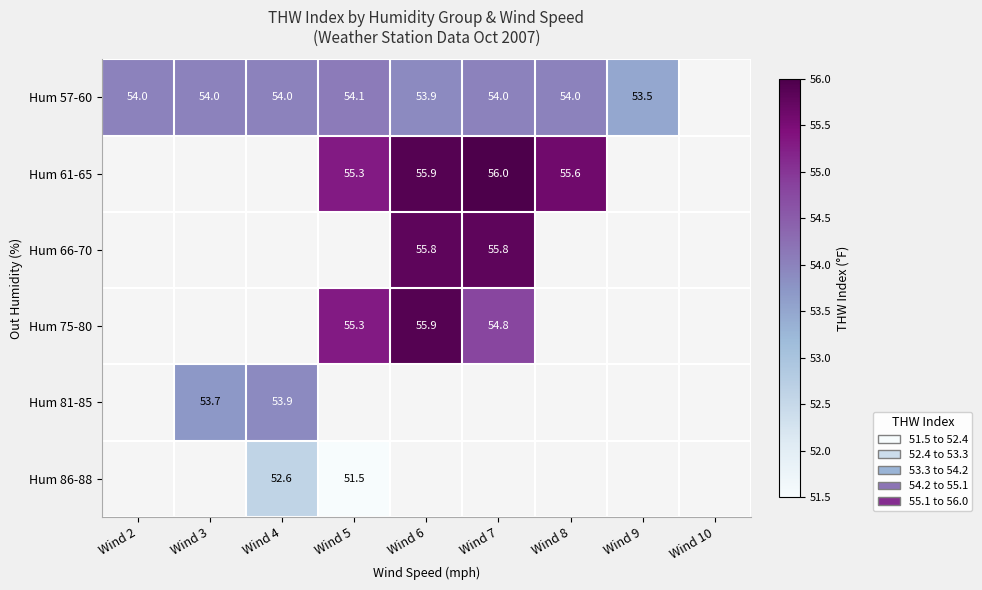

True or false: Hum 81-85 has a value of 53.7 at Wind 3.

True